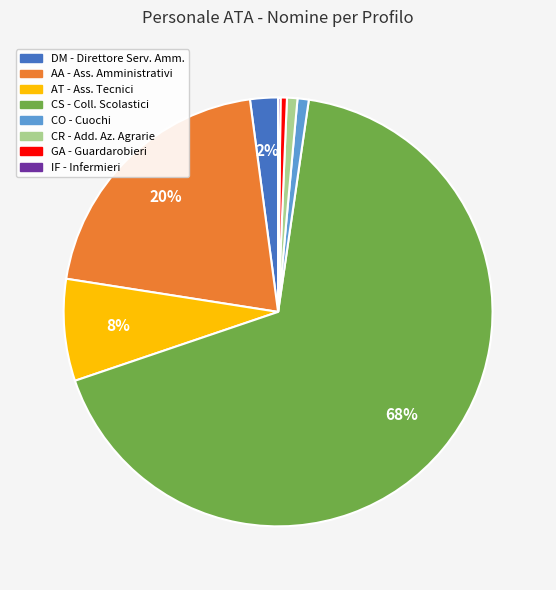

Combined, do CR - Add. Az. Agrarie and DM - Direttore Serv. Amm. account for over 50%?

No